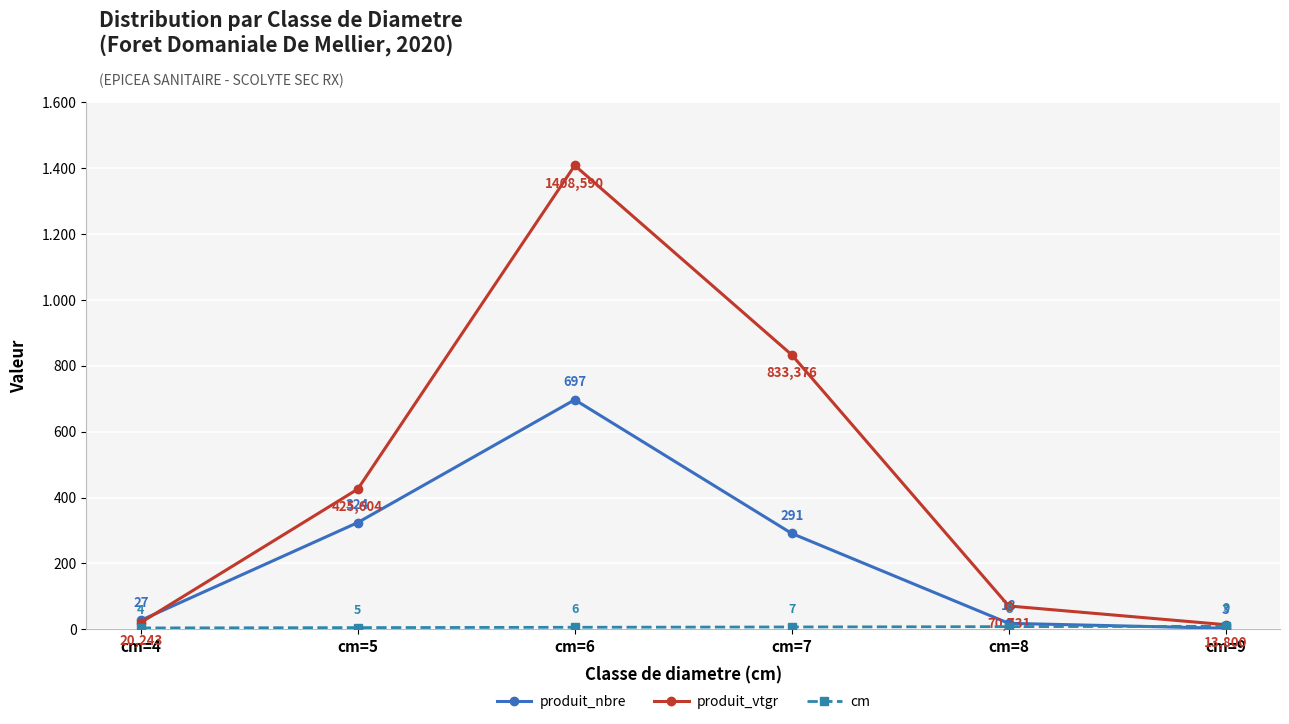

At which label does produit_nbre first exceed 291?

cm=5